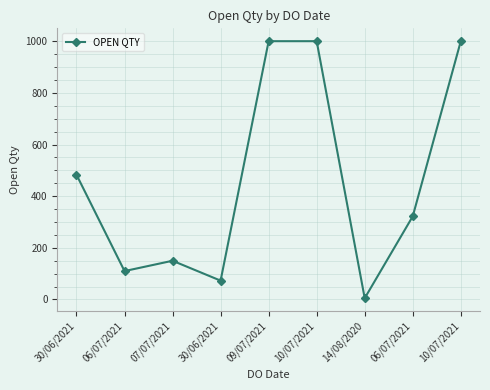

The value at 06/07/2021 is 110. True or false?

True